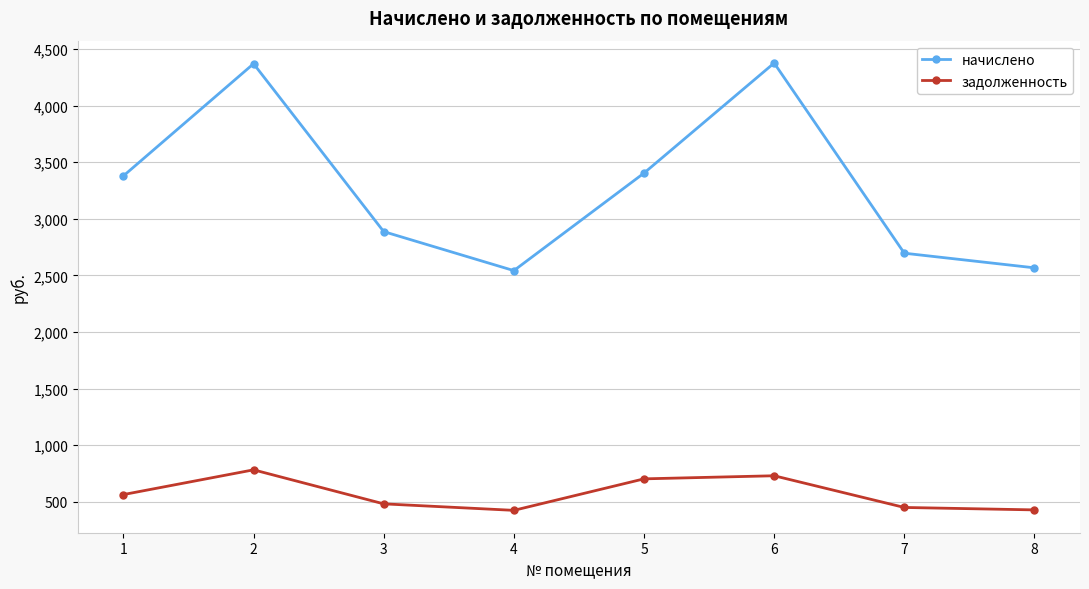

What is the difference between the second highest and second lowest values in the начислено series?

1803.7